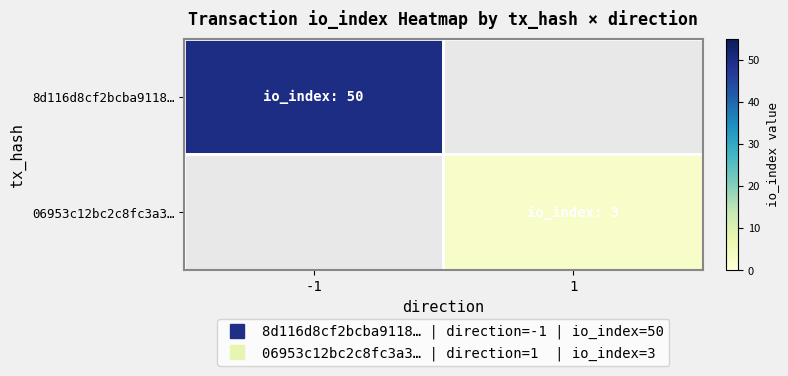

Rank the categories by 8d116d8cf2bcba9118… value from lowest to highest.

-1, 1